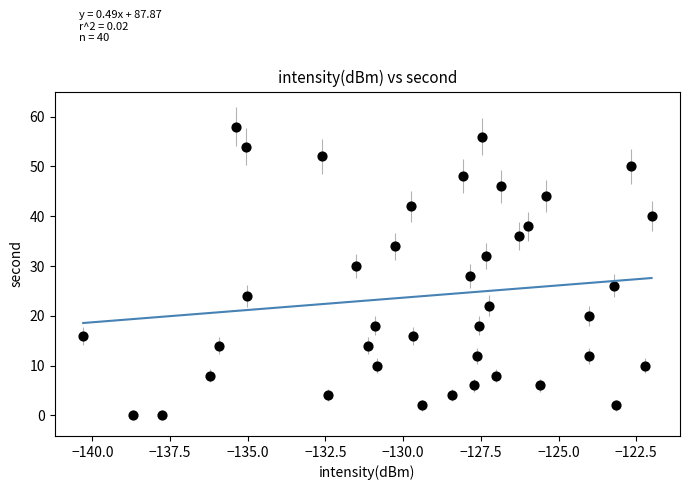

What is the range of Y values (max minus min)?

58